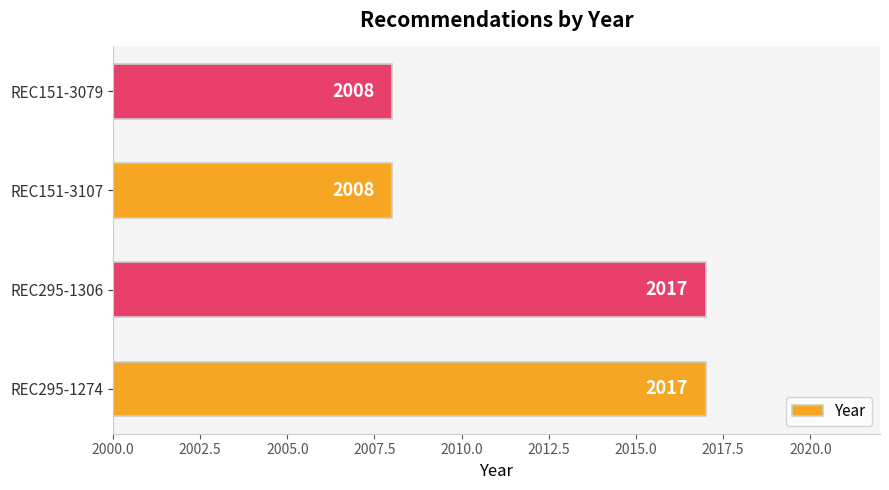

What value does the data have at REC151-3079?

2008